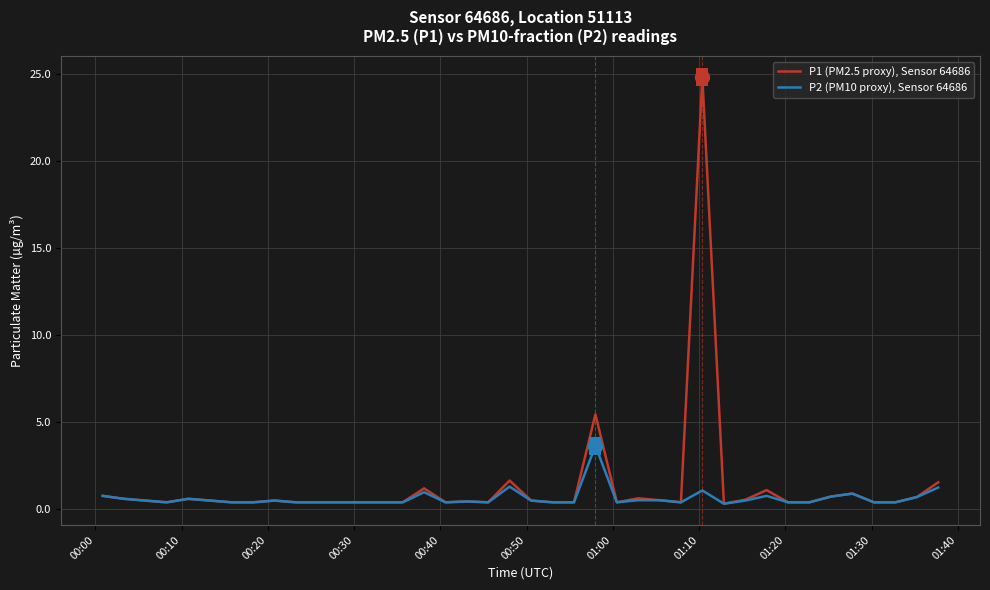

What is the maximum value for P1 (PM2.5 proxy), Sensor 64686?

24.8